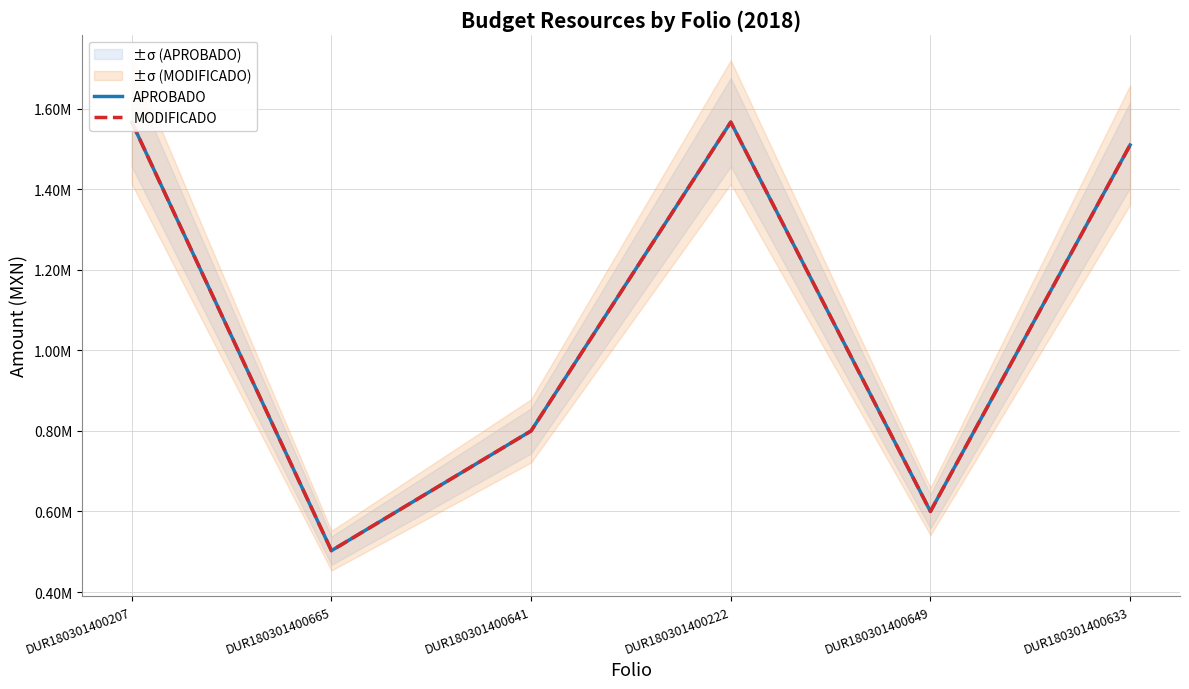

What is the label of the 5th point from the left?

DUR180301400649